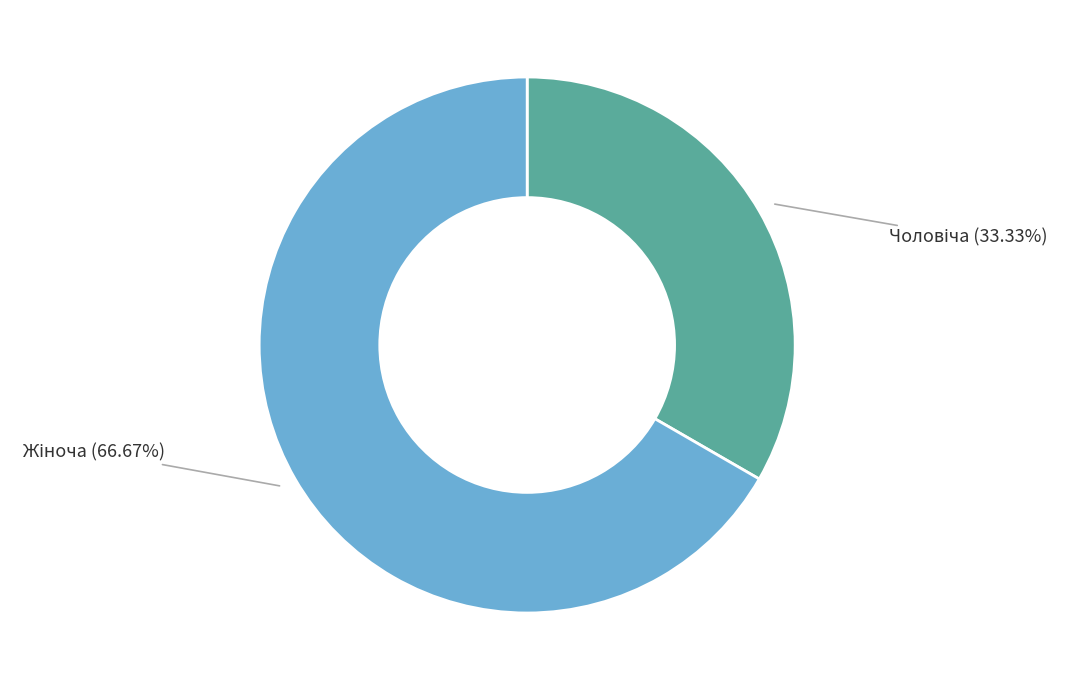

Is there a majority slice in this chart?

Yes